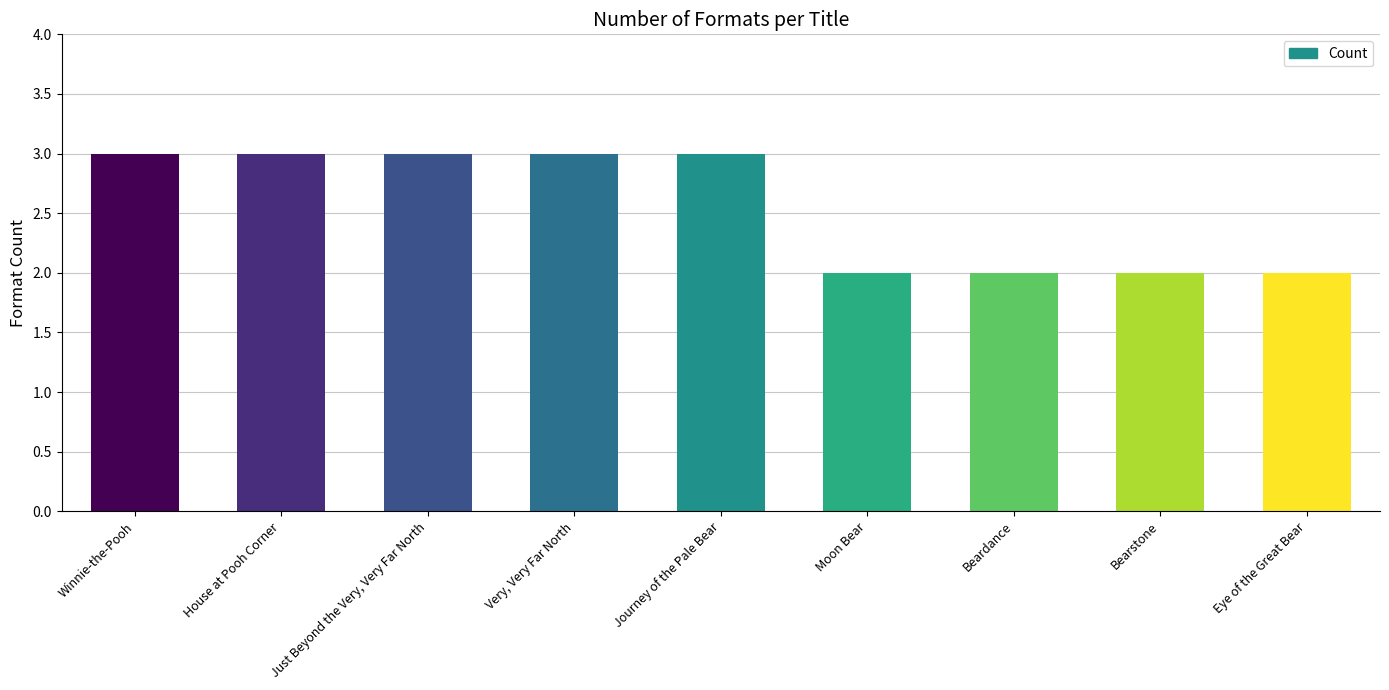

Reading left to right, transcribe all the data shown in this chart.

Winnie-the-Pooh=3	House at Pooh Corner=3	Just Beyond the Very, Very Far North=3	Very, Very Far North=3	Journey of the Pale Bear=3	Moon Bear=2	Beardance=2	Bearstone=2	Eye of the Great Bear=2